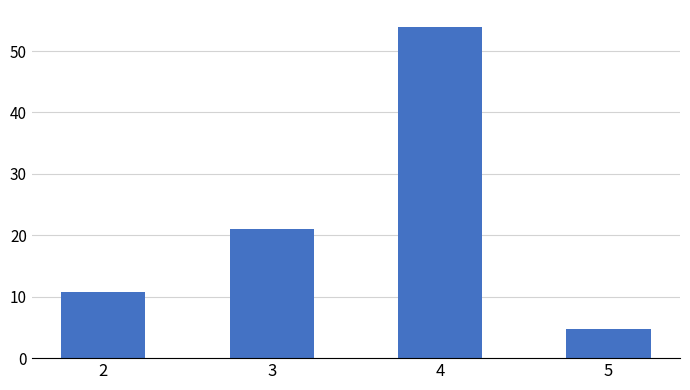

Reading left to right, transcribe all the data shown in this chart.

10.7	21.0	54.0	4.8